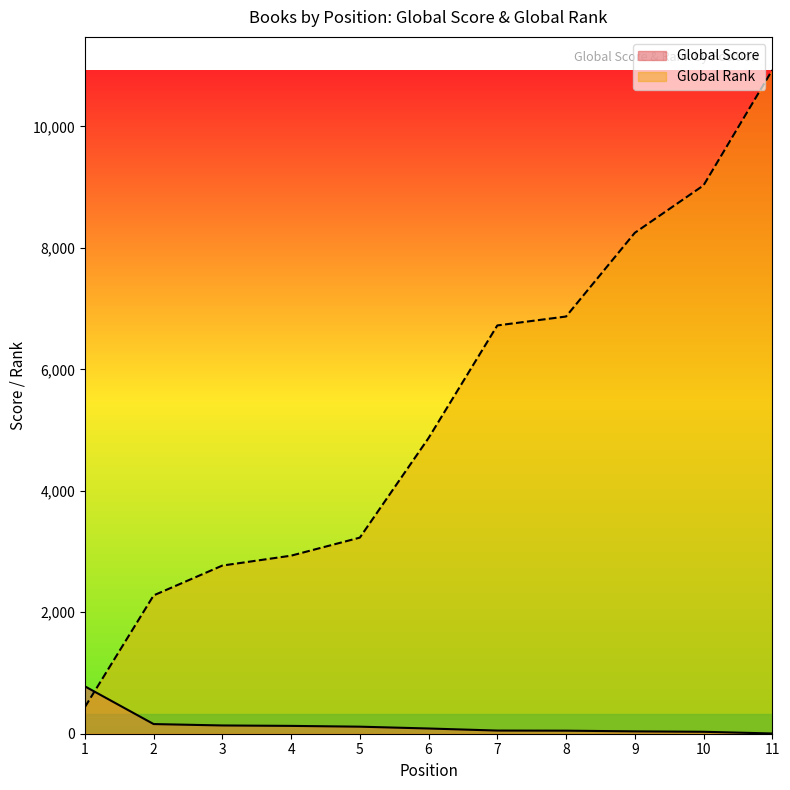

What is the difference between the Global Score values at 7 and 11?

48